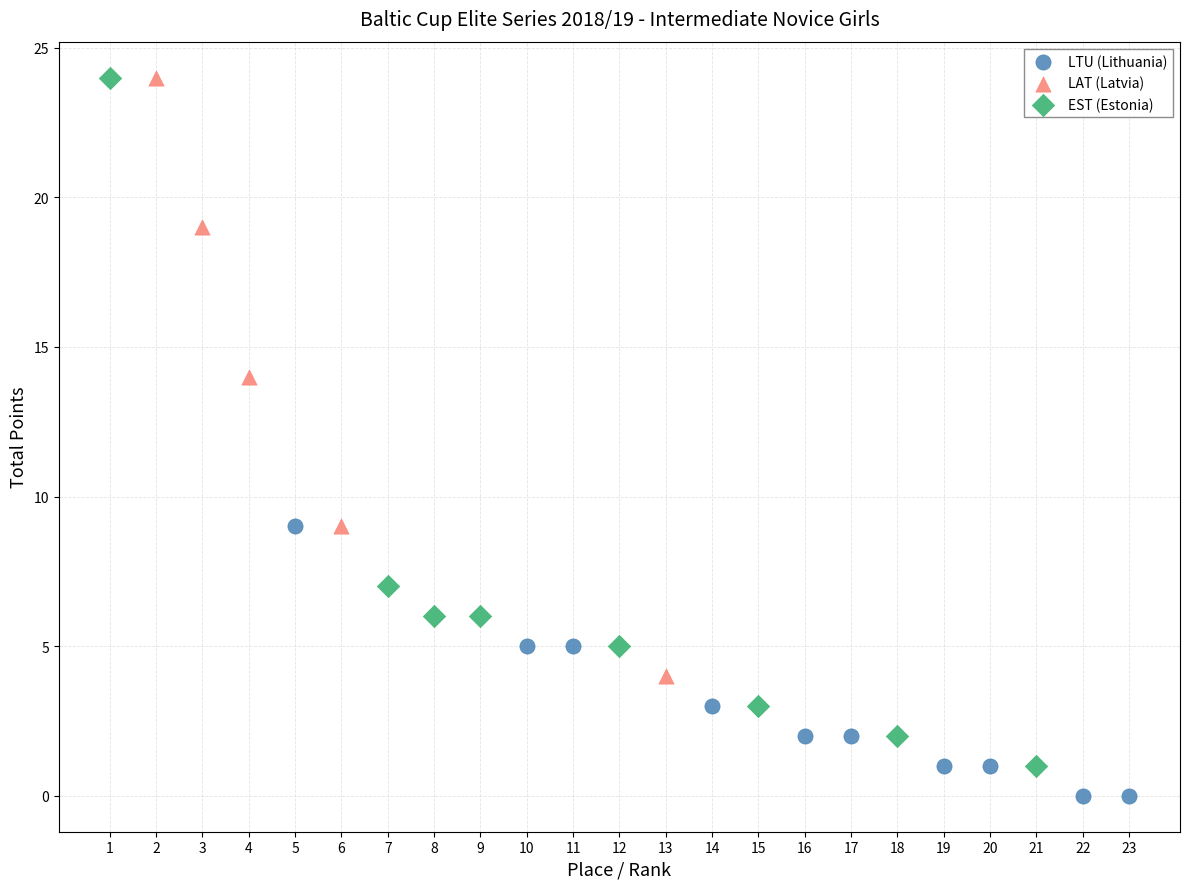

Which series has the widest spread of Y values?

EST (Estonia)